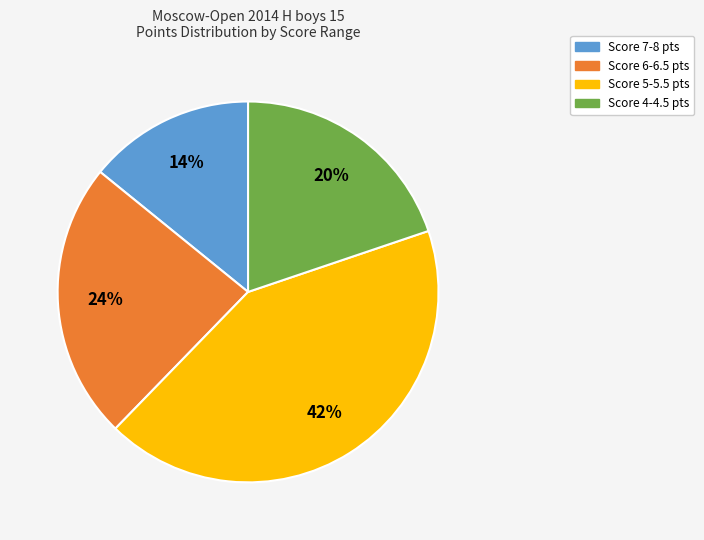

Is there a majority slice in this chart?

No